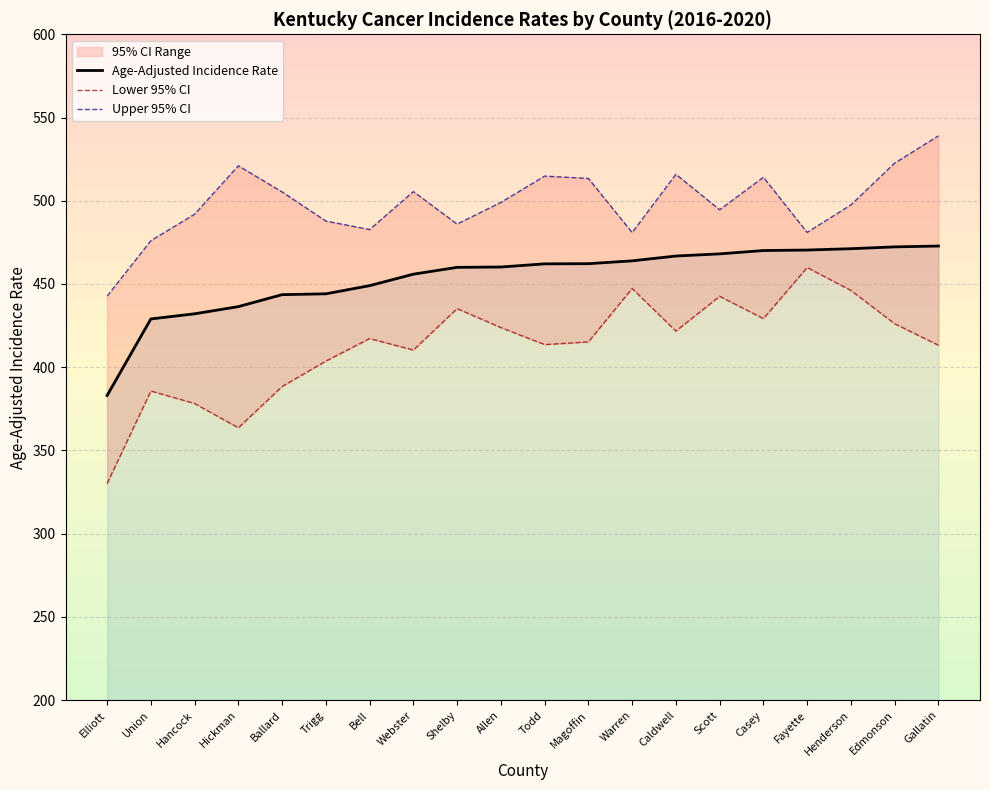

How many lines are shown in the chart?

3